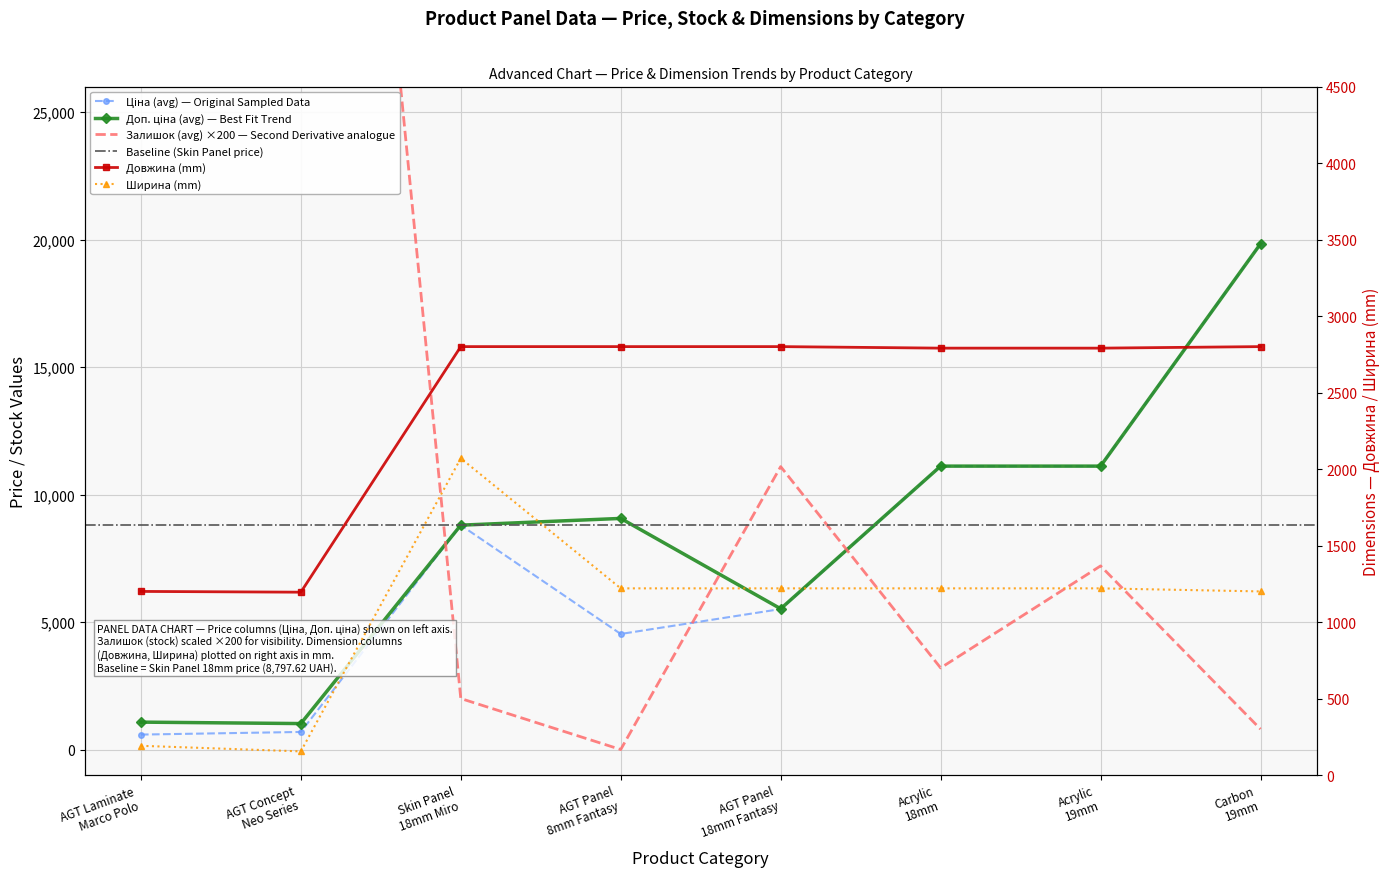

True or false: Ціна (avg) and Доп. ціна (avg) intersect in this chart.

False